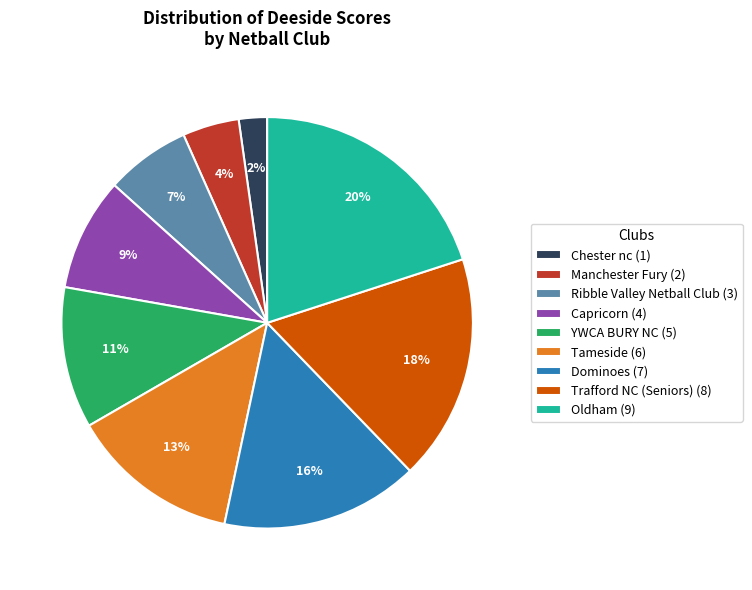

Do YWCA BURY NC (5) and Trafford NC (Seniors) (8) together represent more than half of the pie?

No